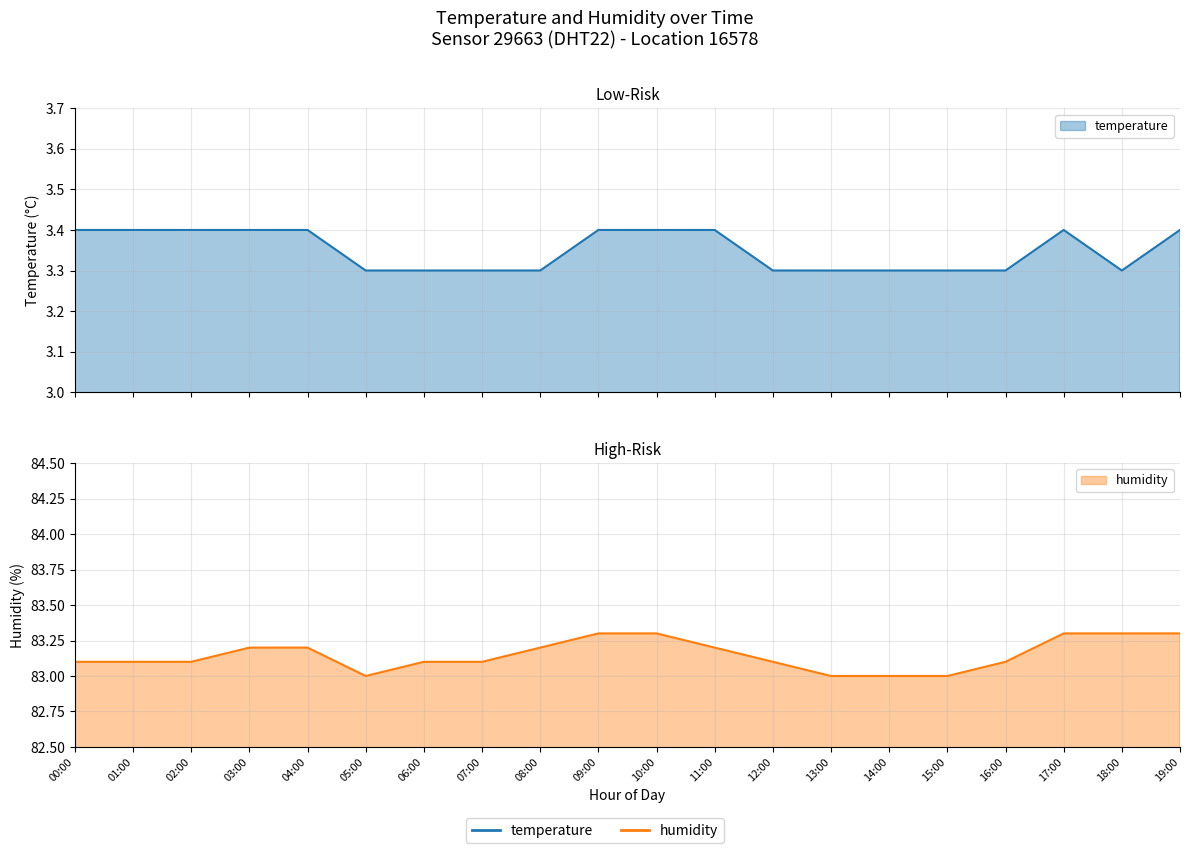

Which series has the largest range (max minus min)?

humidity